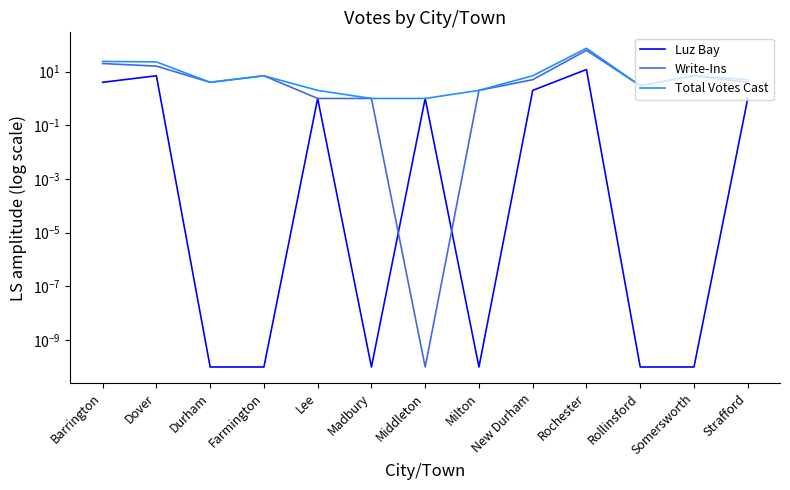

What is the label of the 13th point from the right?

Barrington